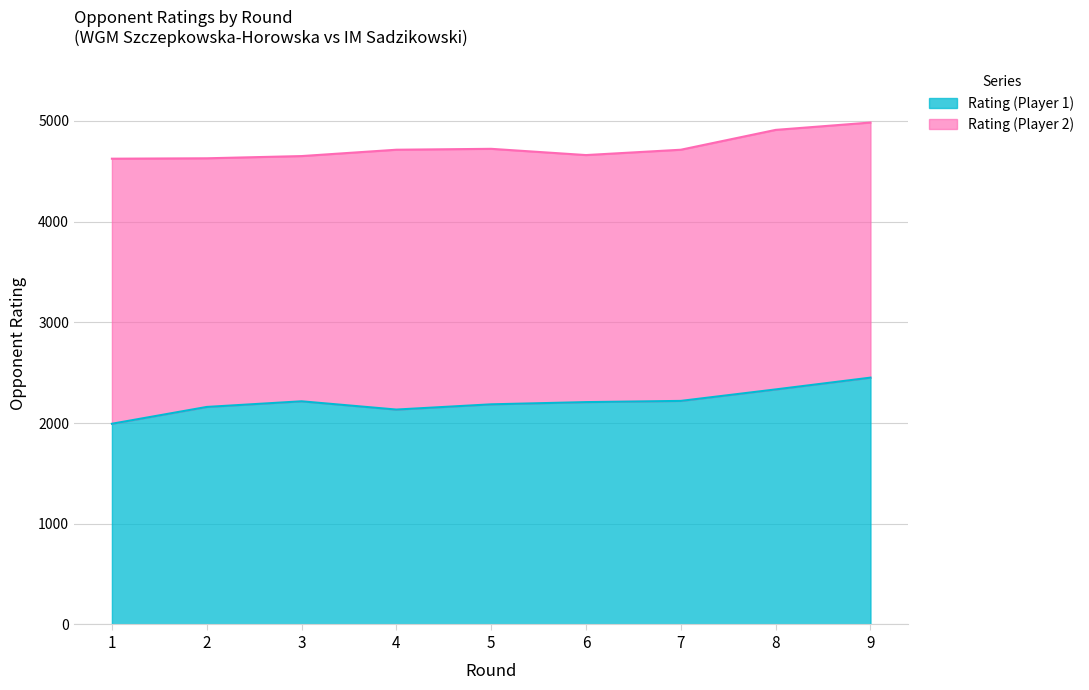

Reading right to left, list all the values displayed in this chart.

9=2451	8=2334	7=2220	6=2208	5=2186	4=2134	3=2216	2=2160	1=1993